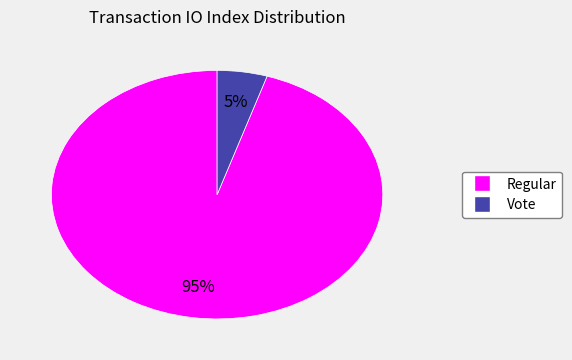

Is there any slice that represents more than half of the pie?

Yes